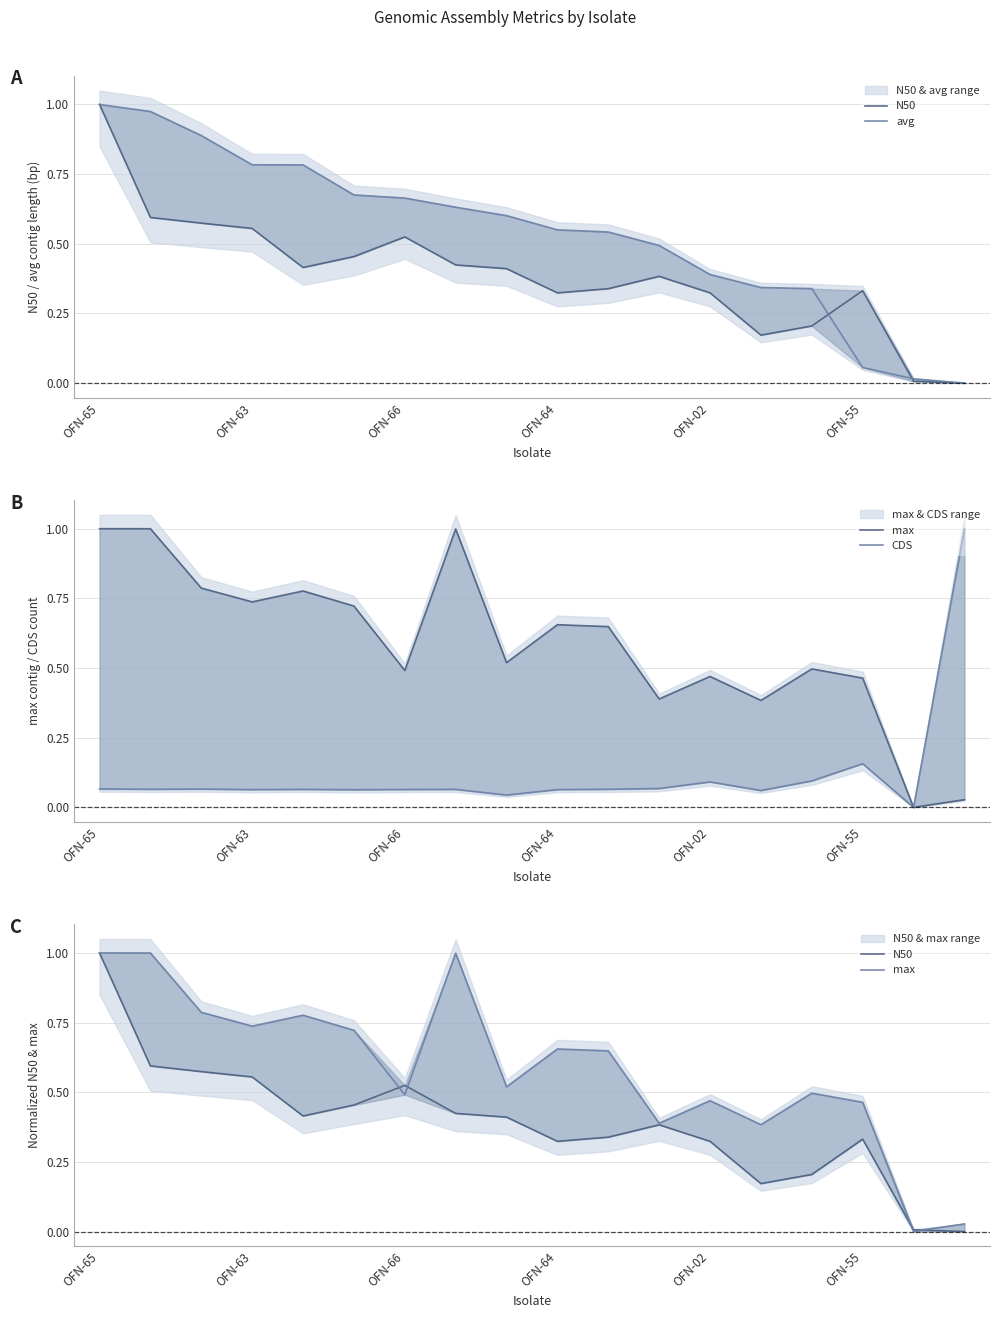

Reading right to left, extract all data points from this chart.

N50: 0.0	0.0	0.3	0.2	0.2	0.3	0.4	0.3	0.3	0.4	0.4	0.5	0.5	0.4	0.6	0.6	0.6	1.0
avg: 0.0	0.0	0.1	0.3	0.3	0.4	0.5	0.5	0.6	0.6	0.6	0.7	0.7	0.8	0.8	0.9	1.0	1.0
max: 0.0	0.0	0.5	0.5	0.4	0.5	0.4	0.6	0.7	0.5	1.0	0.5	0.7	0.8	0.7	0.8	1.0	1.0
CDS: 1.0	0.0	0.2	0.1	0.1	0.1	0.1	0.1	0.1	0.0	0.1	0.1	0.1	0.1	0.1	0.1	0.1	0.1